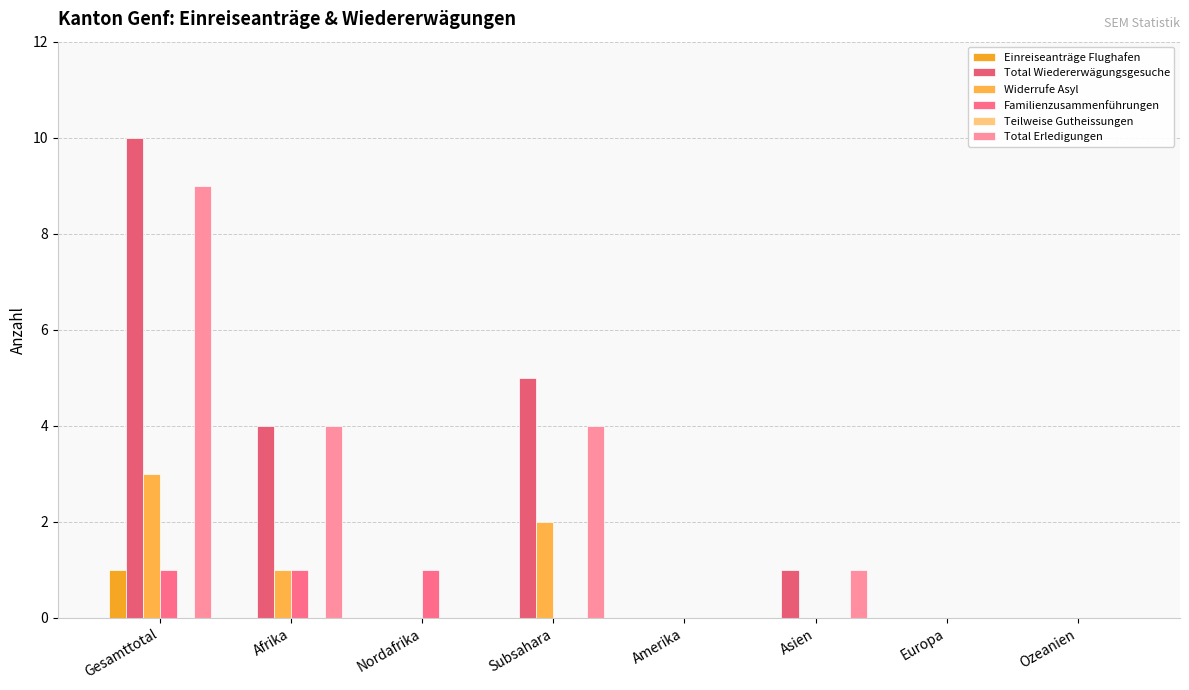

Reading right to left, what are all the values shown in this chart?

Einreiseanträge Flughafen: Ozeanien=0	Europa=0	Asien=0	Amerika=0	Subsahara=0	Nordafrika=0	Afrika=0	Gesamttotal=1
Total Wiedererwägungsgesuche: Ozeanien=0	Europa=0	Asien=1	Amerika=0	Subsahara=5	Nordafrika=0	Afrika=4	Gesamttotal=10
Widerrufe Asyl: Ozeanien=0	Europa=0	Asien=0	Amerika=0	Subsahara=2	Nordafrika=0	Afrika=1	Gesamttotal=3
Familienzusammenführungen: Ozeanien=0	Europa=0	Asien=0	Amerika=0	Subsahara=0	Nordafrika=1	Afrika=1	Gesamttotal=1
Teilweise Gutheissungen: Ozeanien=0	Europa=0	Asien=0	Amerika=0	Subsahara=0	Nordafrika=0	Afrika=0	Gesamttotal=0
Total Erledigungen: Ozeanien=0	Europa=0	Asien=1	Amerika=0	Subsahara=4	Nordafrika=0	Afrika=4	Gesamttotal=9